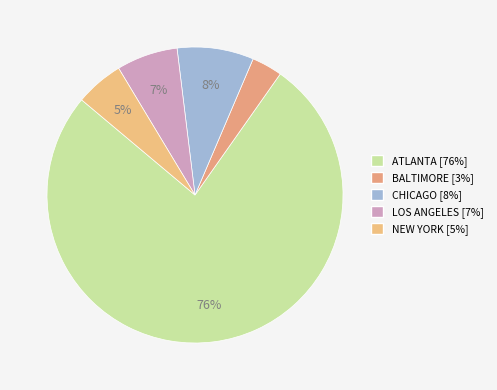

How many slices are in this pie chart?

5